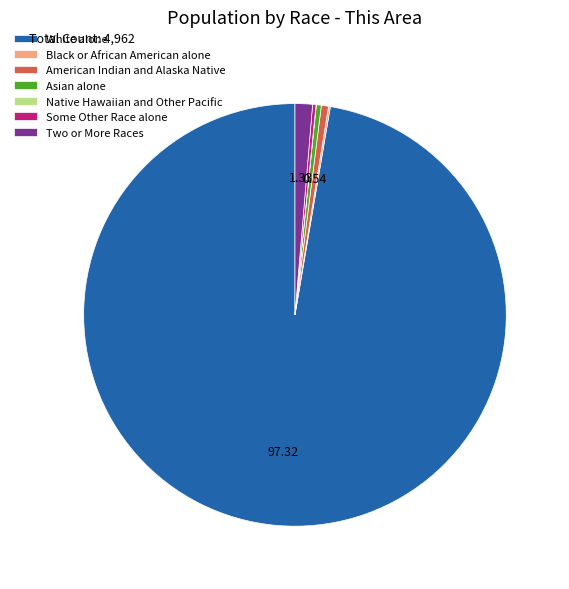

Which slice is the largest?

White alone